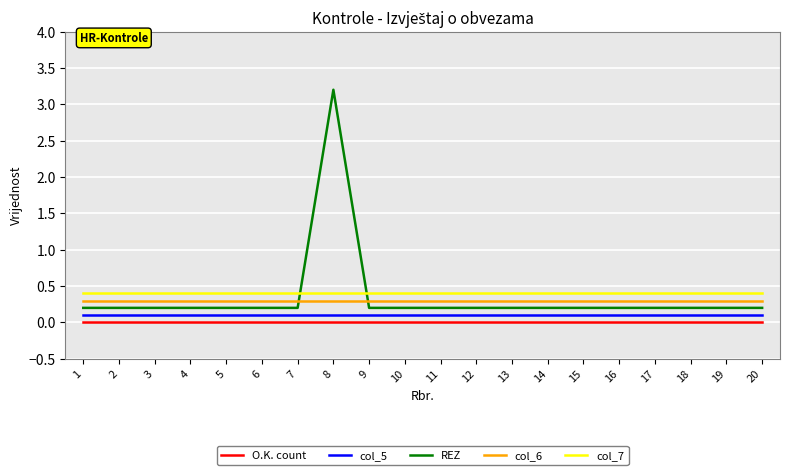

True or false: O.K. count and col_6 intersect in this chart.

False